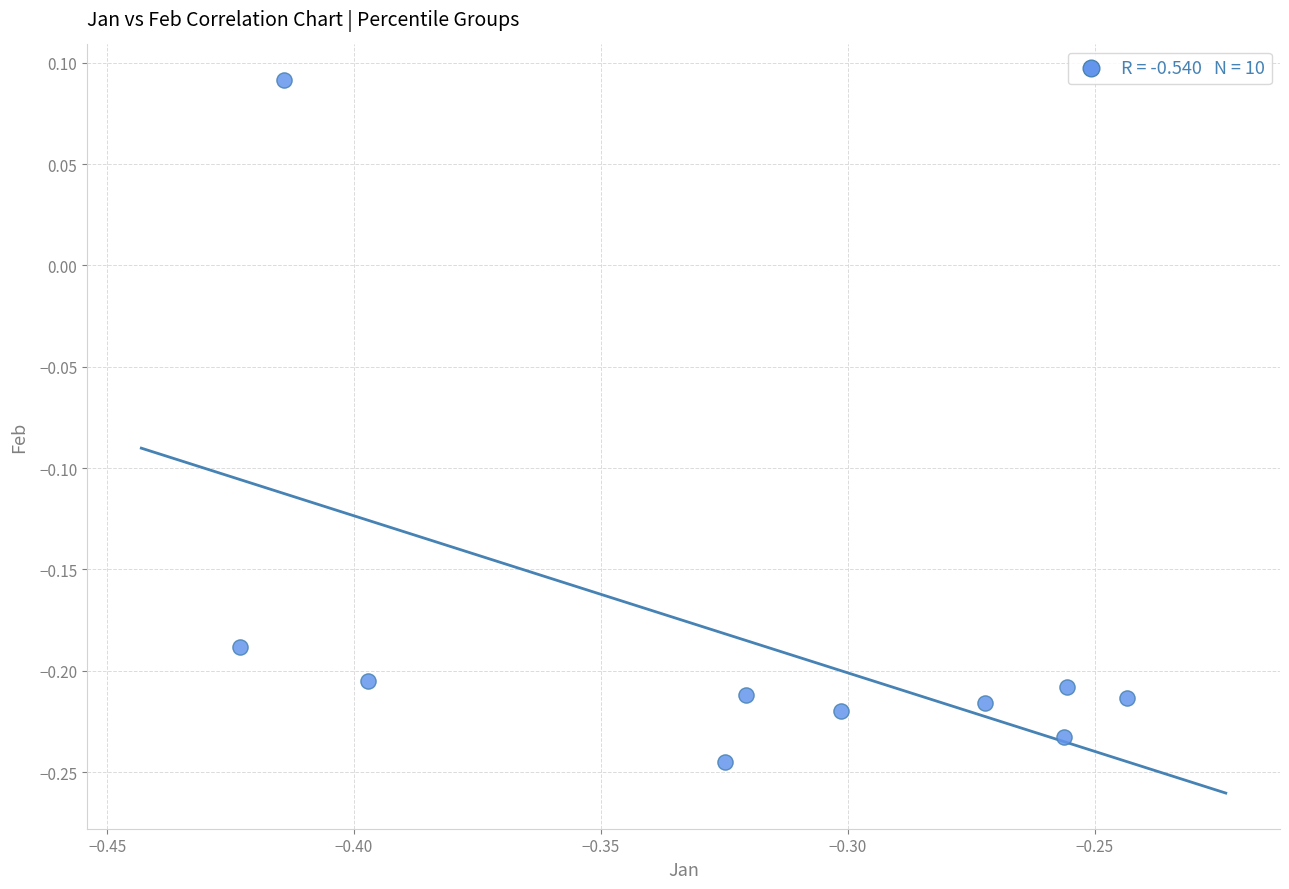

What is the range of Y values (max minus min)?

0.3